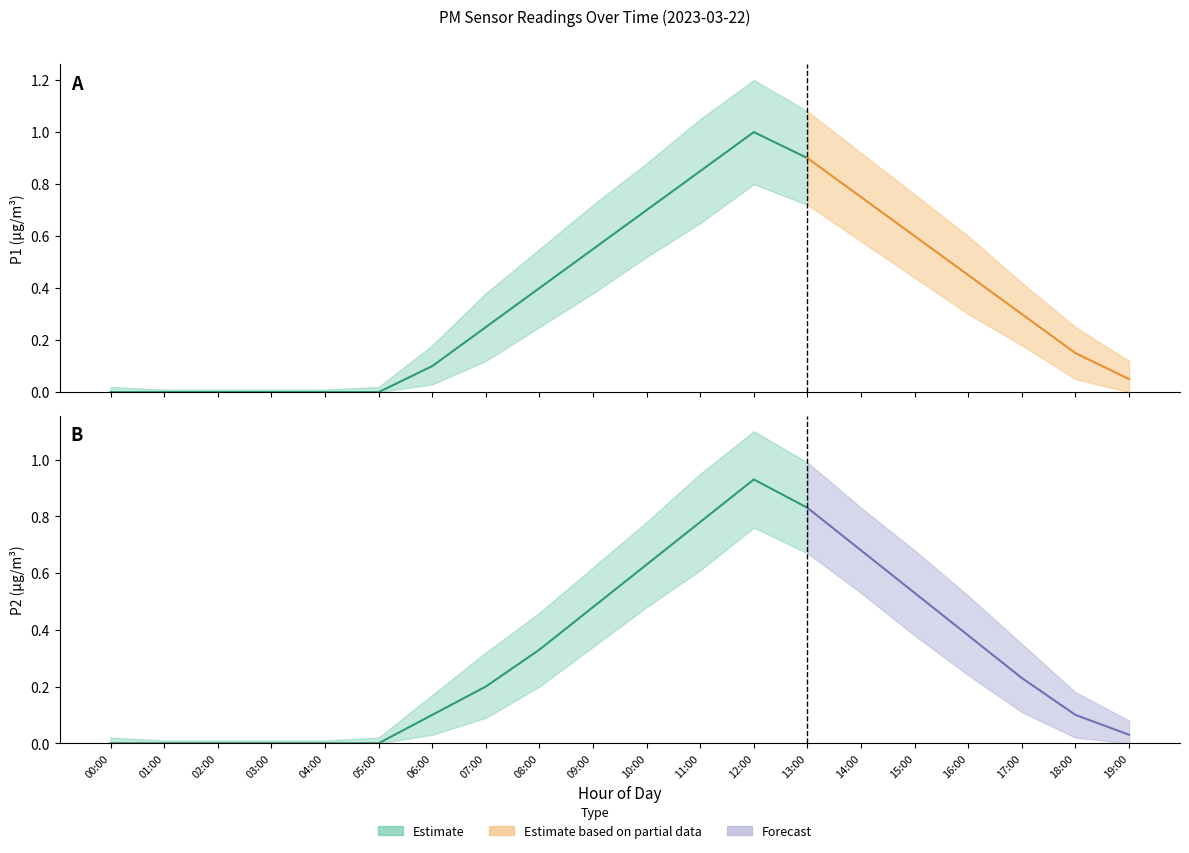

Rank the series by their average value, from lowest to highest.

P2, P1